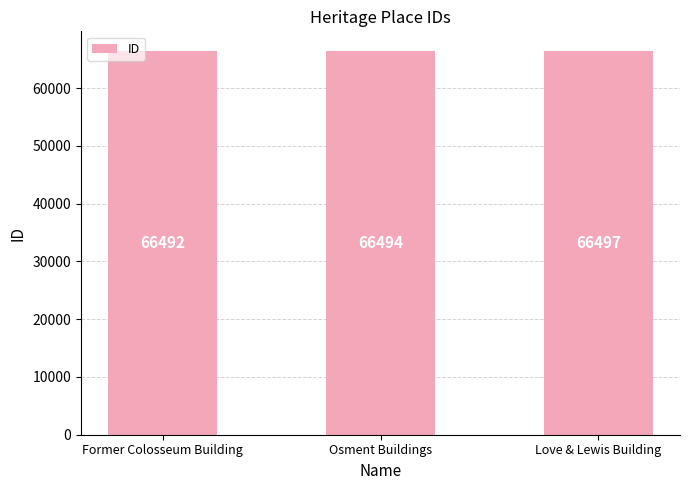

Rank the categories by value from lowest to highest.

Former Colosseum Building, Osment Buildings, Love & Lewis Building